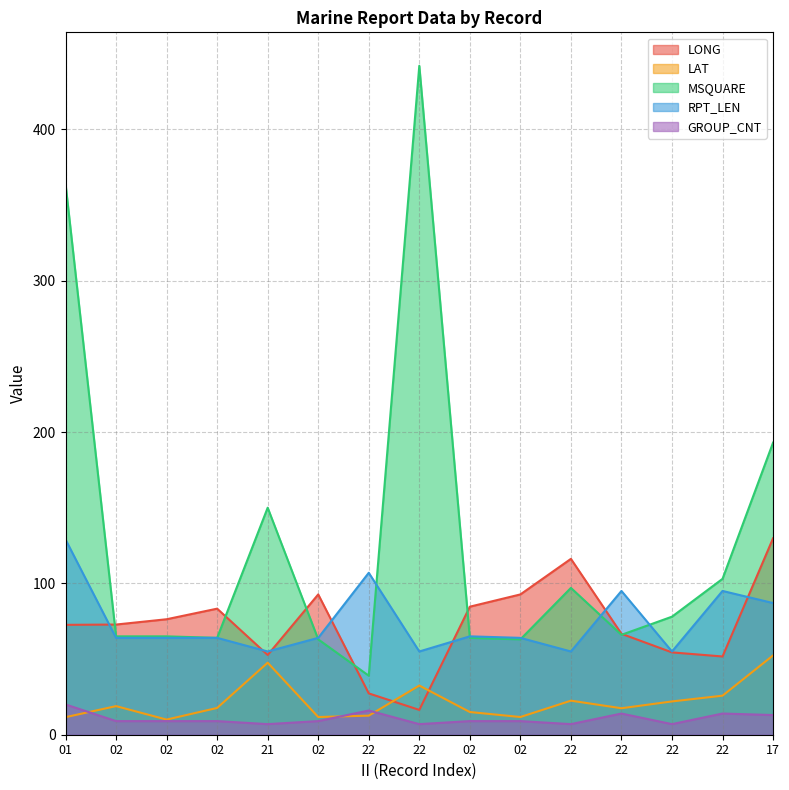

Does the chart have visible grid lines?

Yes